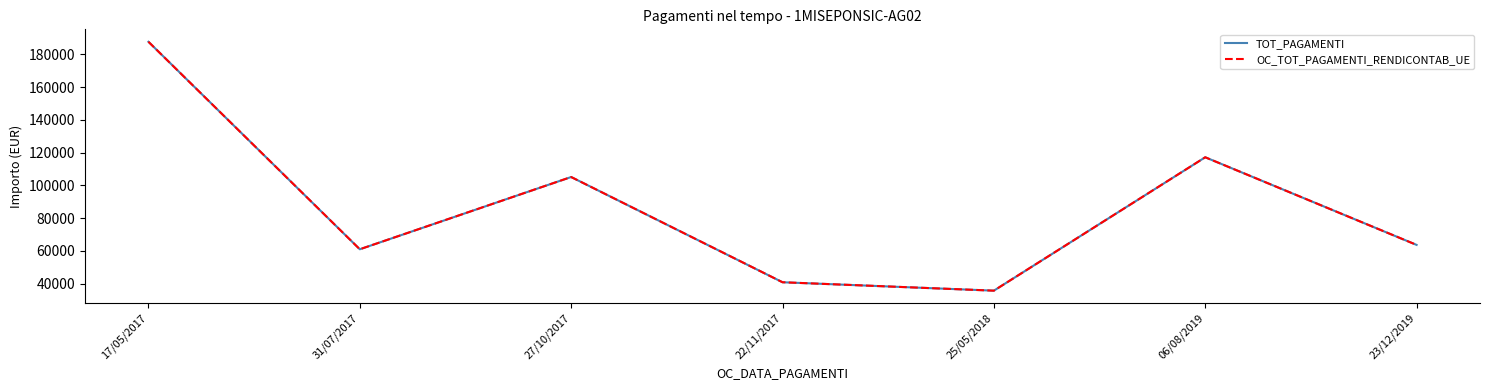

Does the chart have visible grid lines?

No